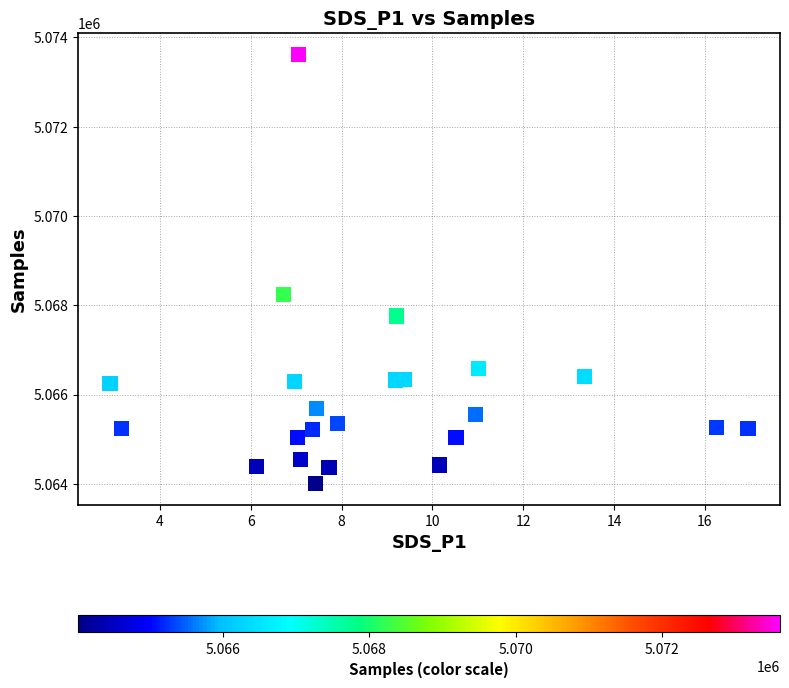

What Y value in the scatter plot is closest to 5068817?

5068249